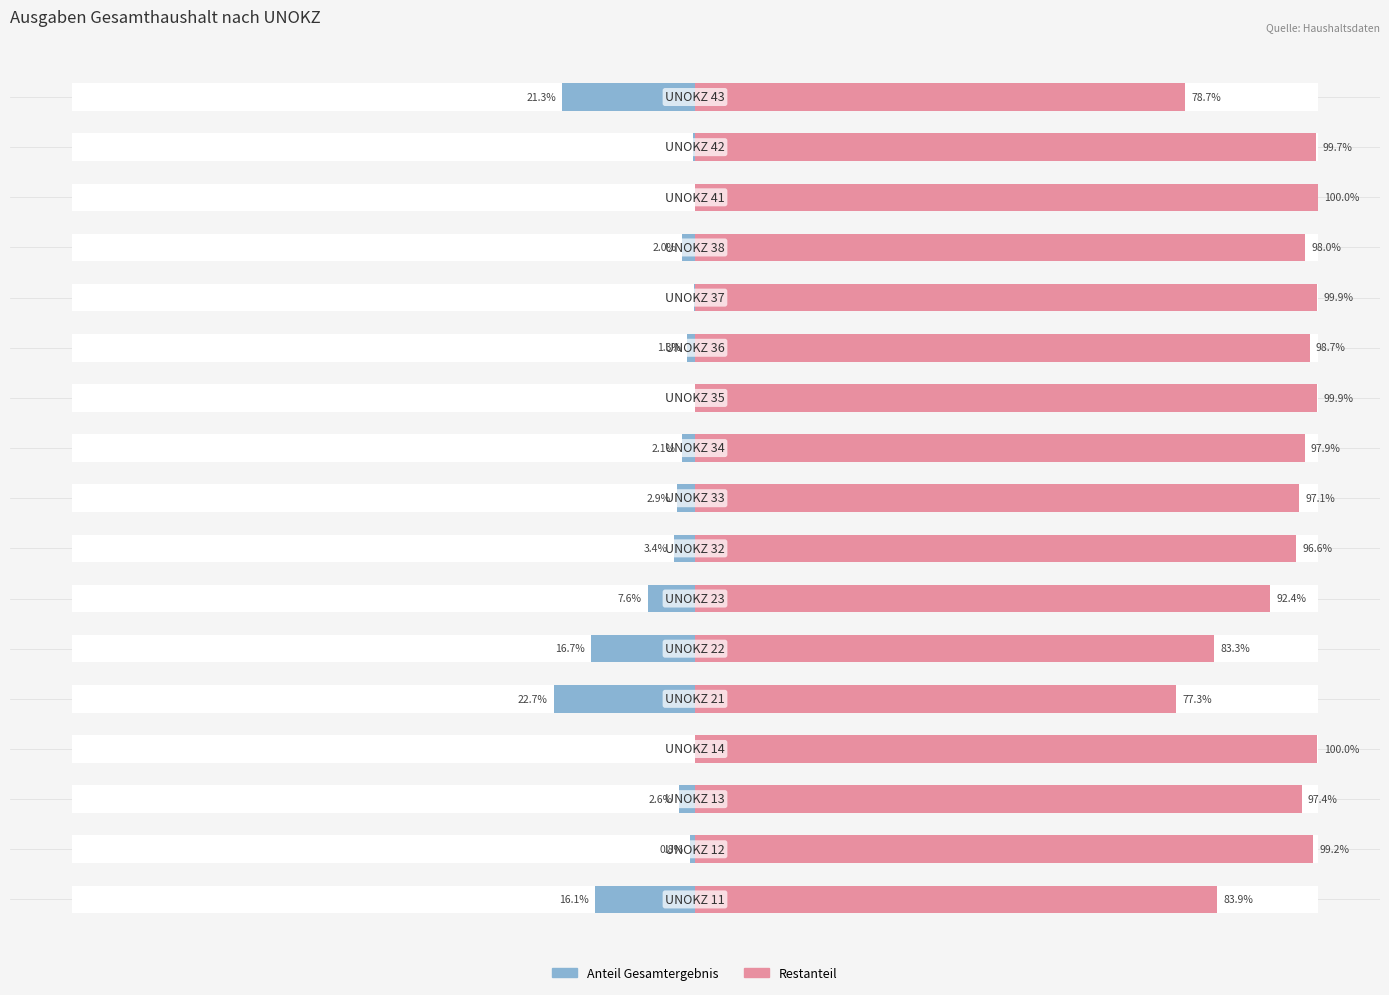

Is it true that Anteil (blau) equals -16.1 at 0?

True